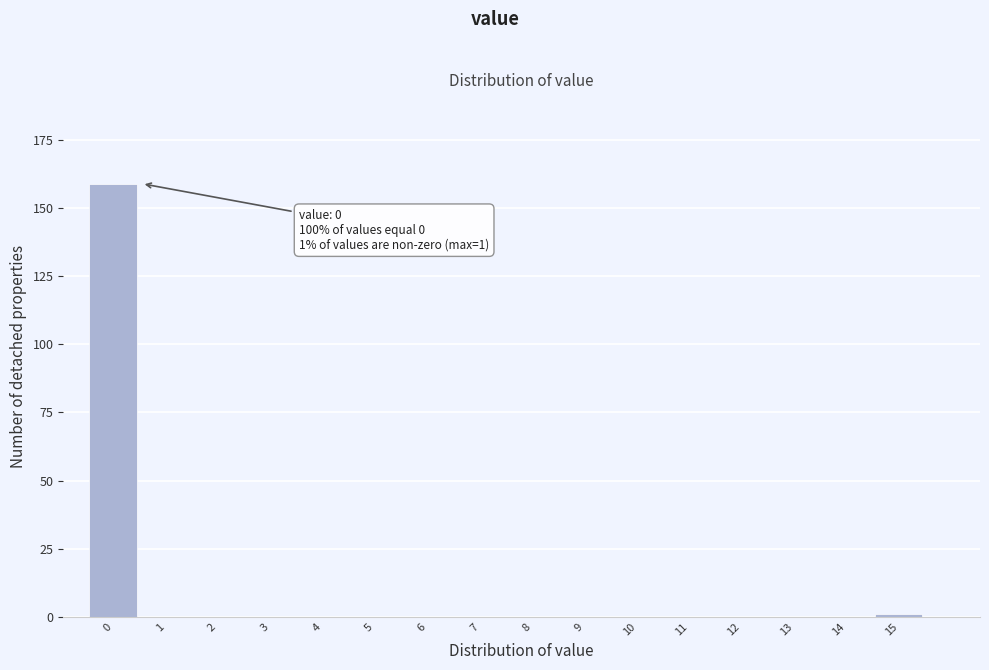

Reading left to right, extract all data points from this chart.

0=159	1=0	2=0	3=0	4=0	5=0	6=0	7=0	8=0	9=0	10=0	11=0	12=0	13=0	14=0	15=1